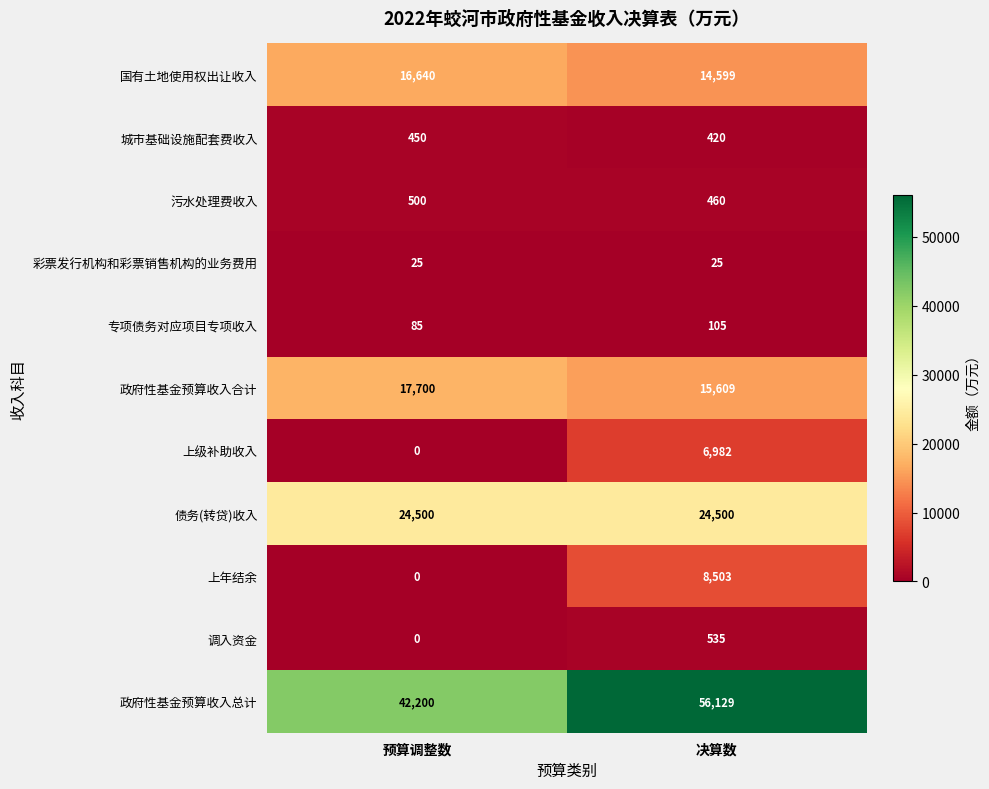

How many series are shown in this chart?

11